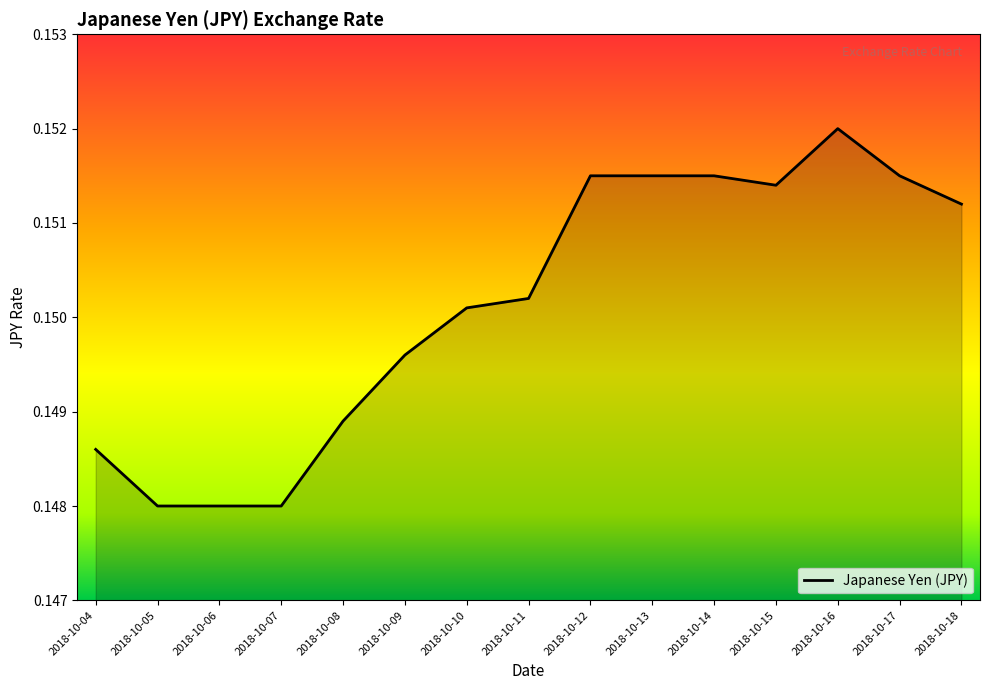

Count the number of categories in the chart.

15